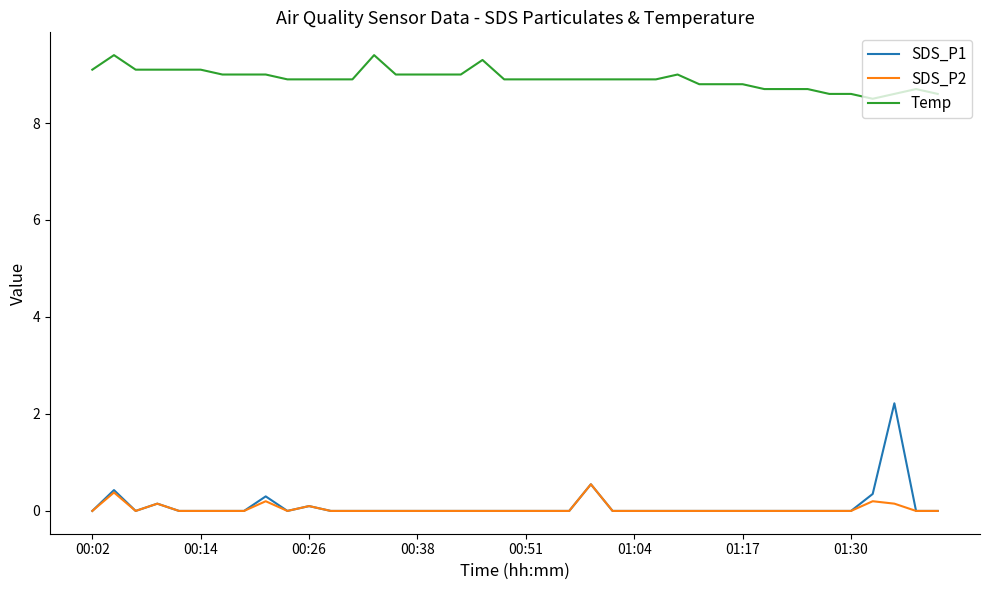

True or false: SDS_P1 and Temp intersect in this chart.

False